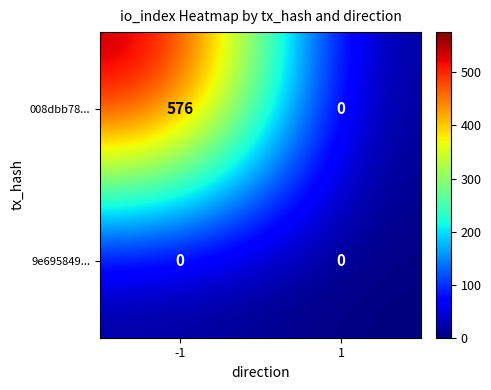

Between -1 and 1, which series saw the biggest shift?

008dbb78...